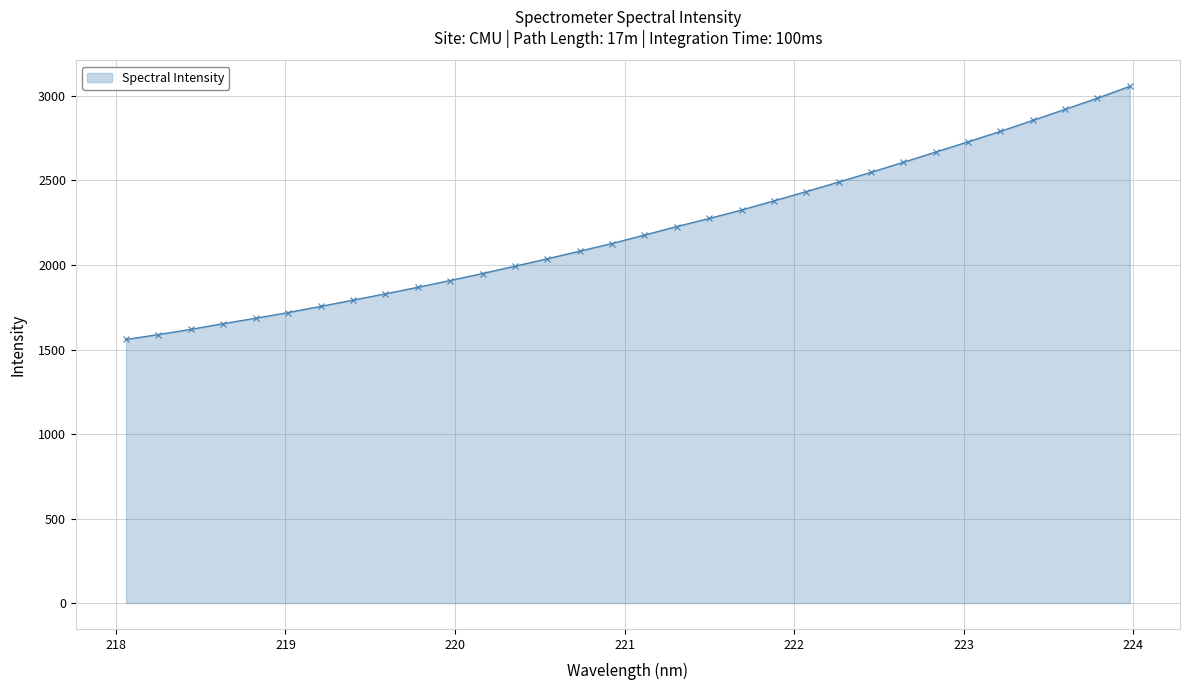

What is the smallest value displayed?

1559.3